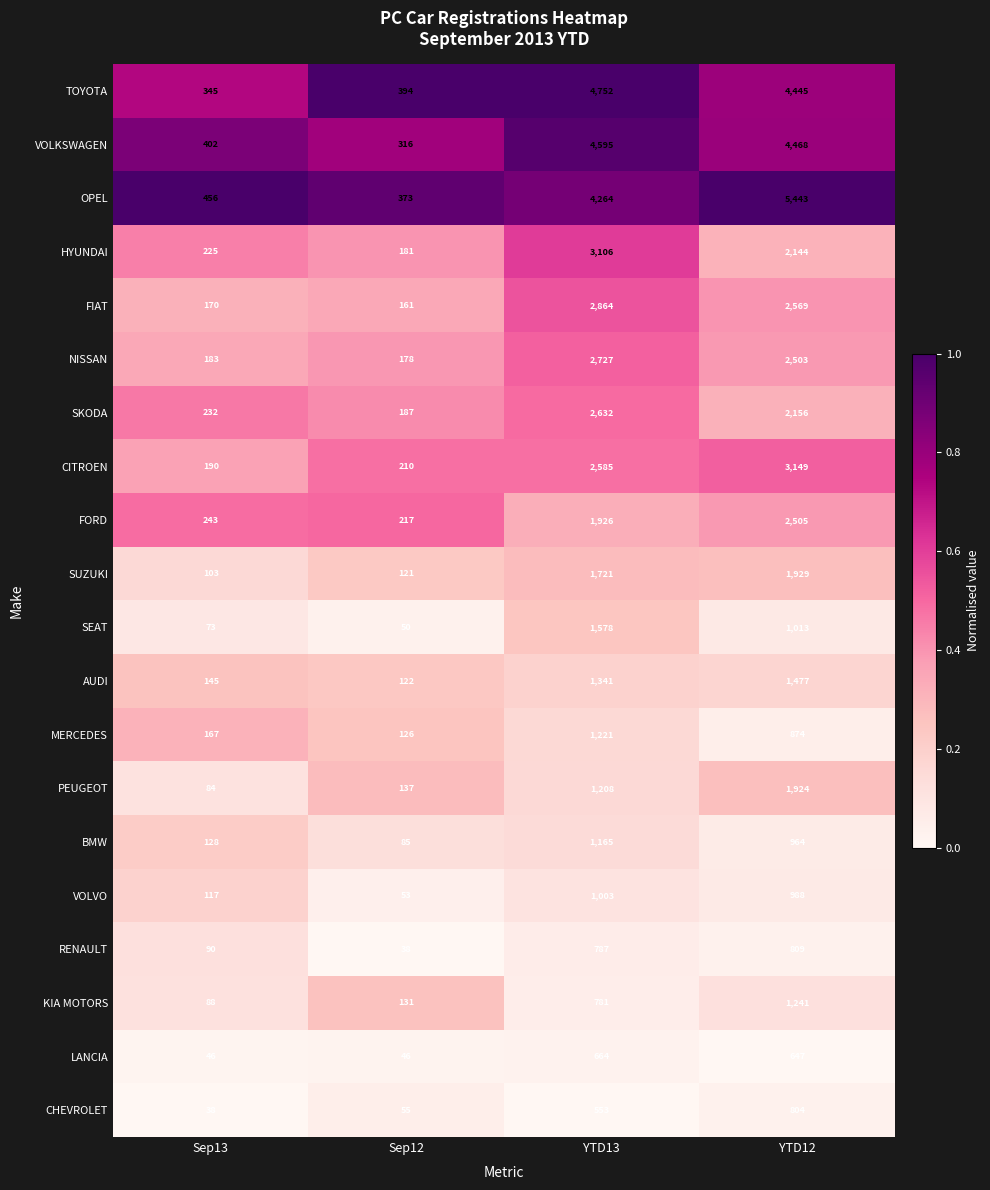

How many data points does each series have?

4